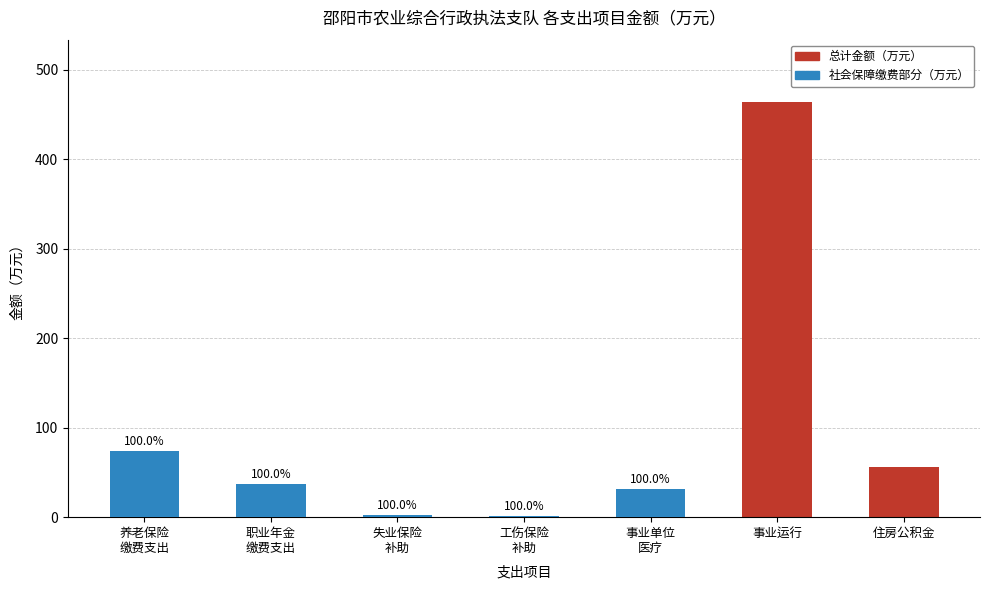

What is the average value of the 总计金额（万元） series?

95.3